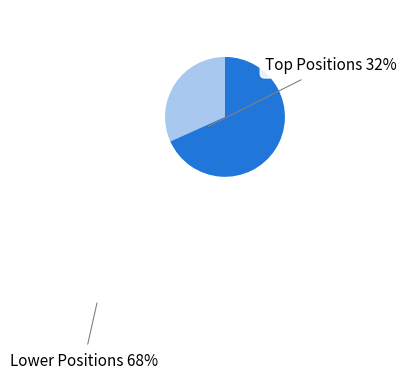

Does any single category account for the majority?

Yes